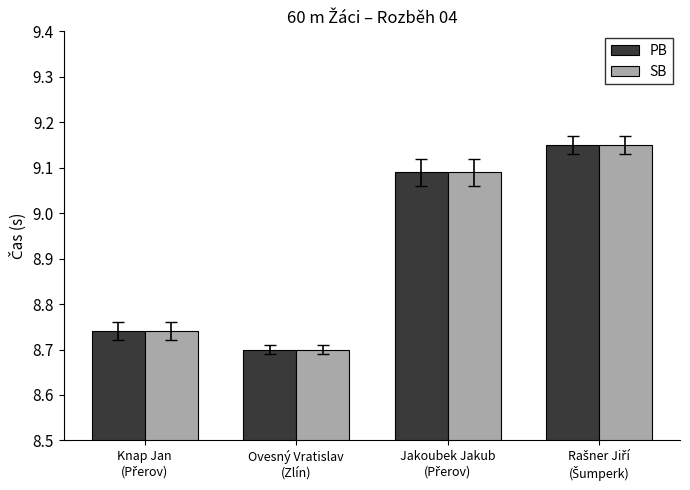

Count the number of data series in this chart.

2